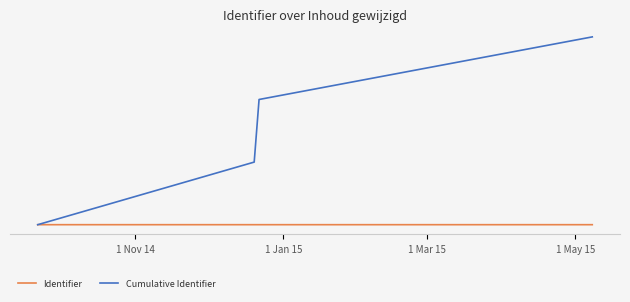

Does the chart display data point markers on the line(s)?

No